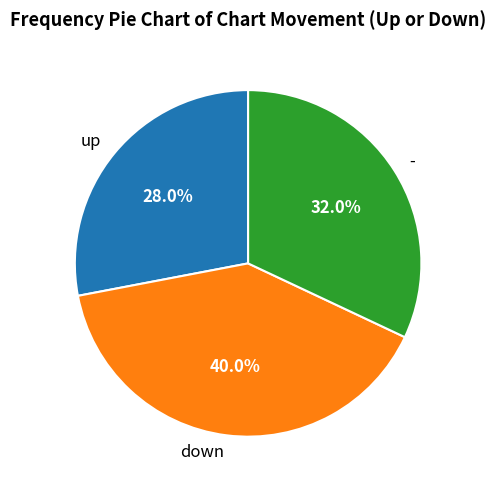

Does any single category account for the majority?

No